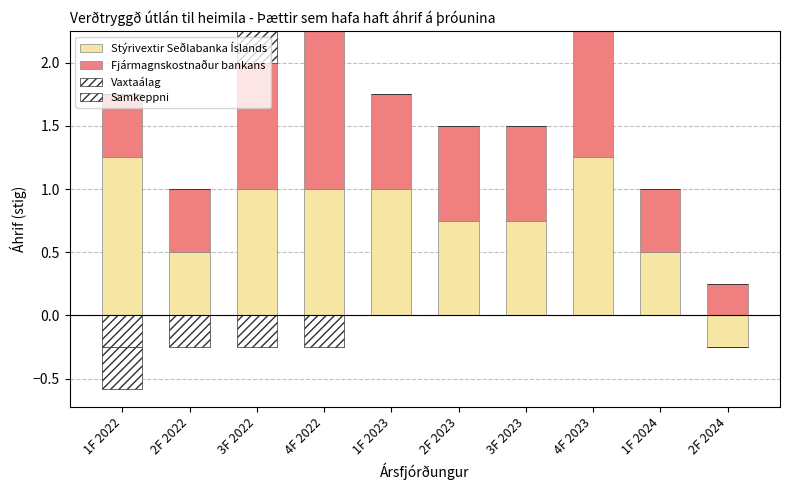

Which series has the largest total across all categories?

Stýrivextir Seðlabanka Íslands